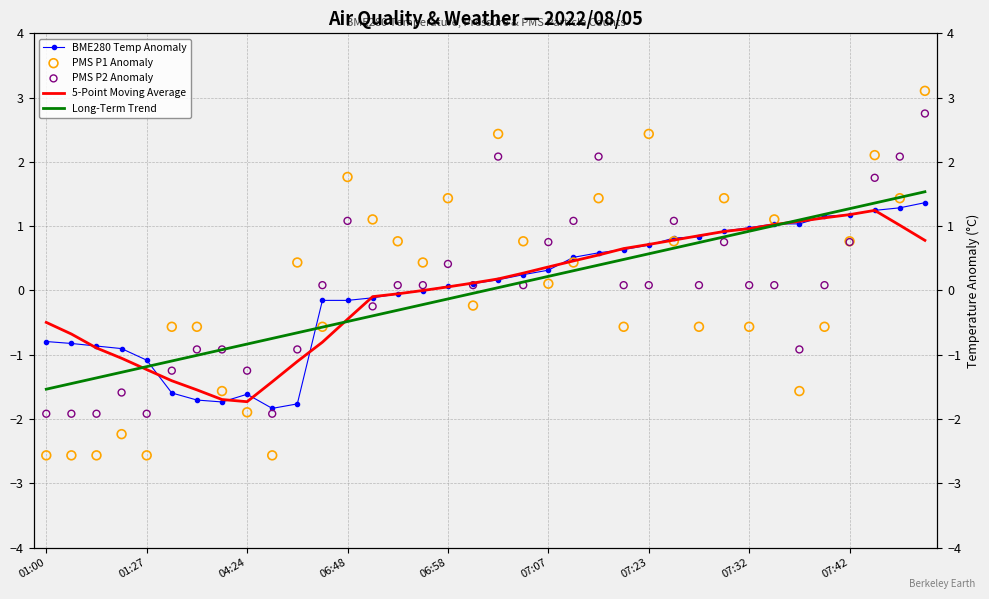

Which series reaches the maximum Y coordinate?

PMS P1 Anomaly